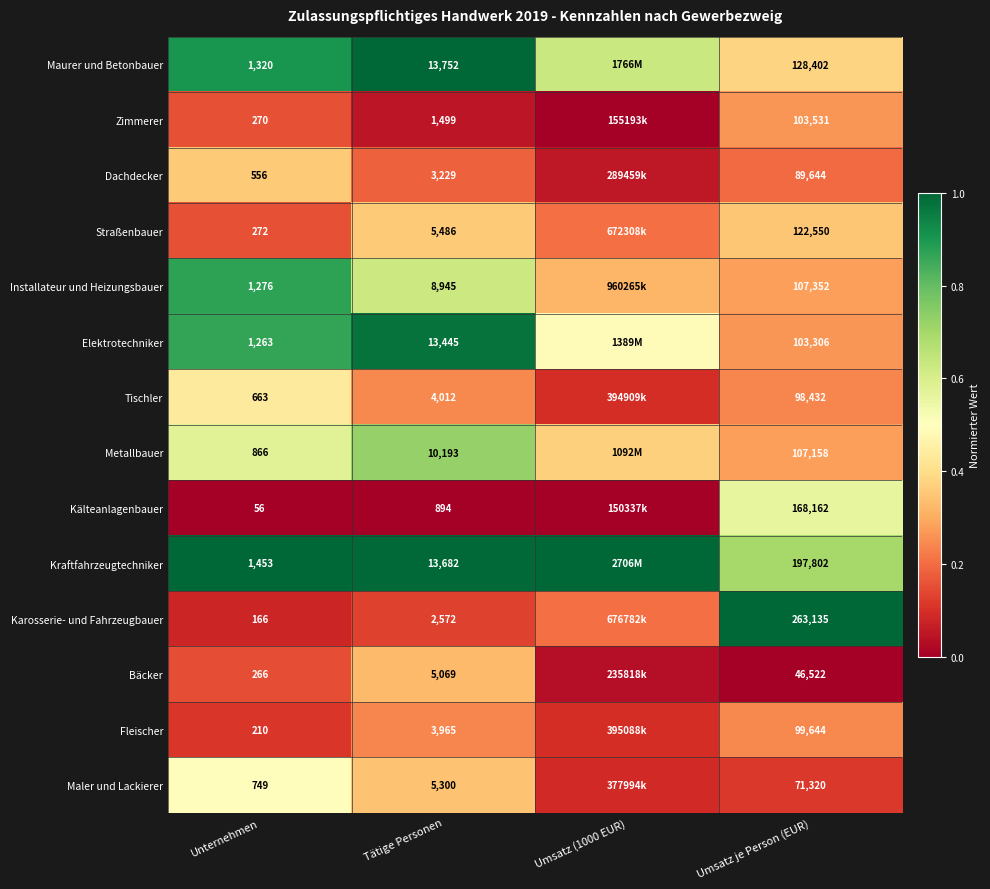

Which series changed the most between Unternehmen and Tätige Personen?

Maurer und Betonbauer